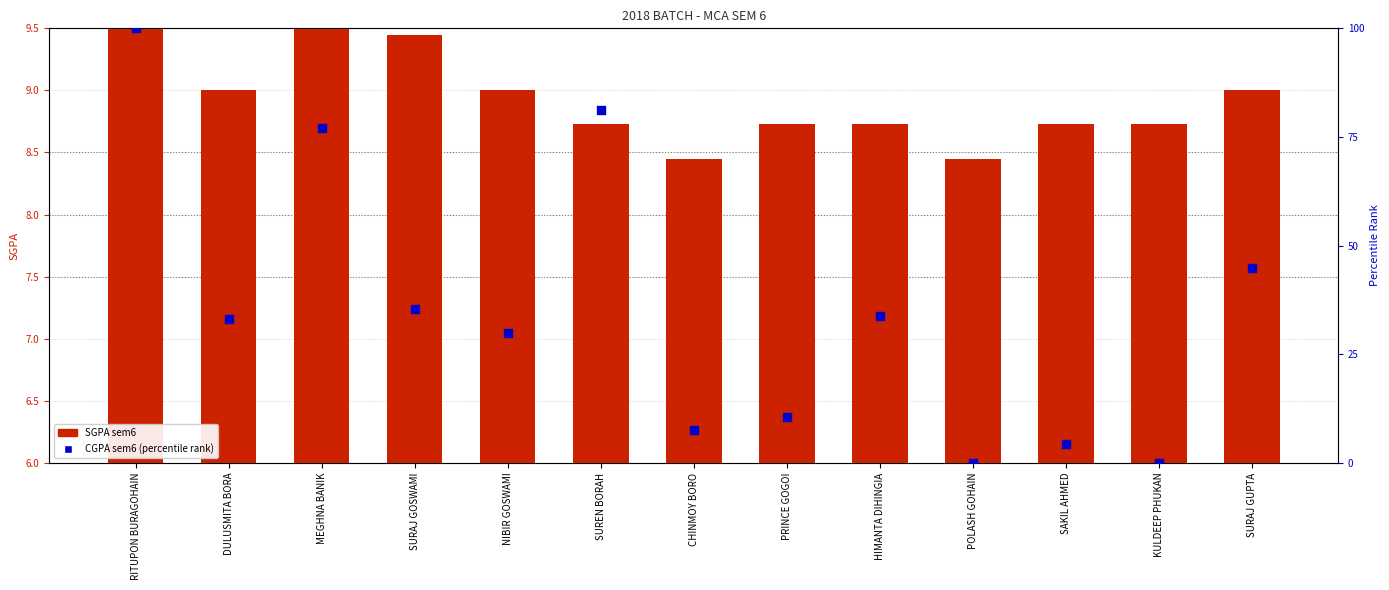

Is the value of SGPA_sem6 at SURAJ GOSWAMI greater than the value of CGPA_sem6 at SAKIL AHMED?

Yes